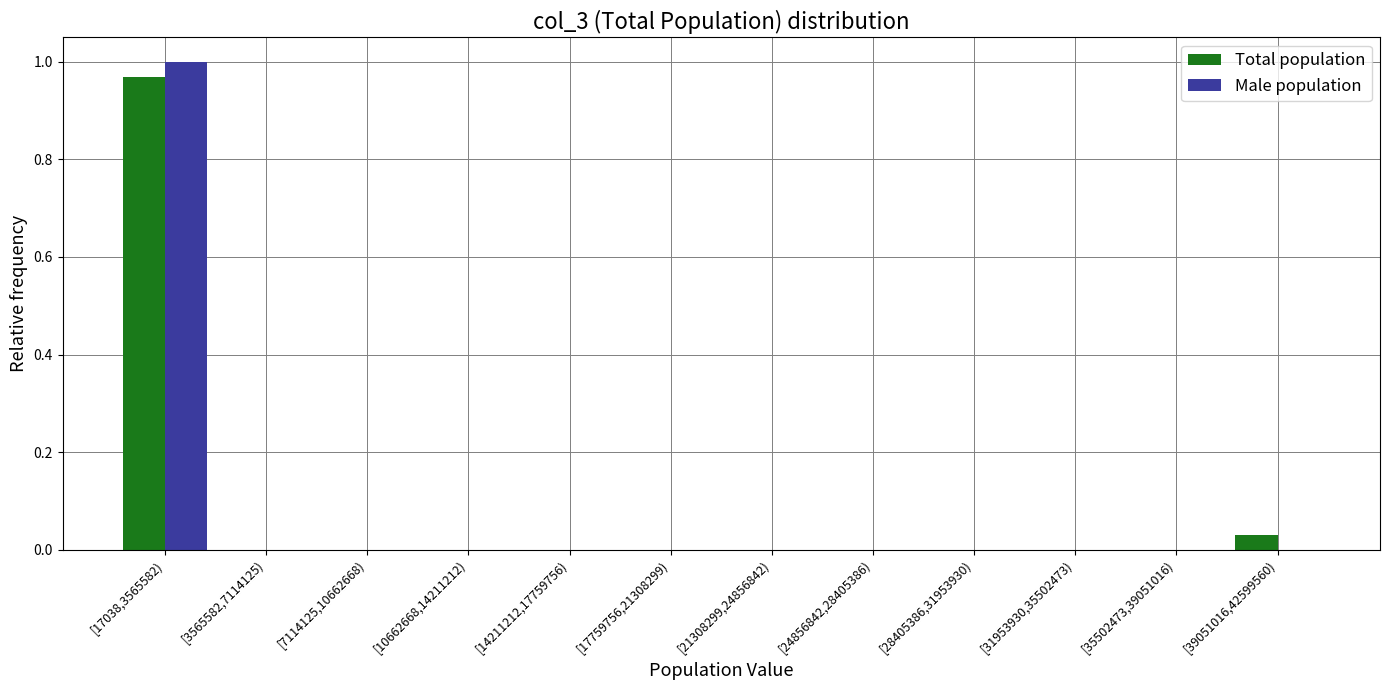

At which category is the sum across all series the highest?

[17038,3565582)